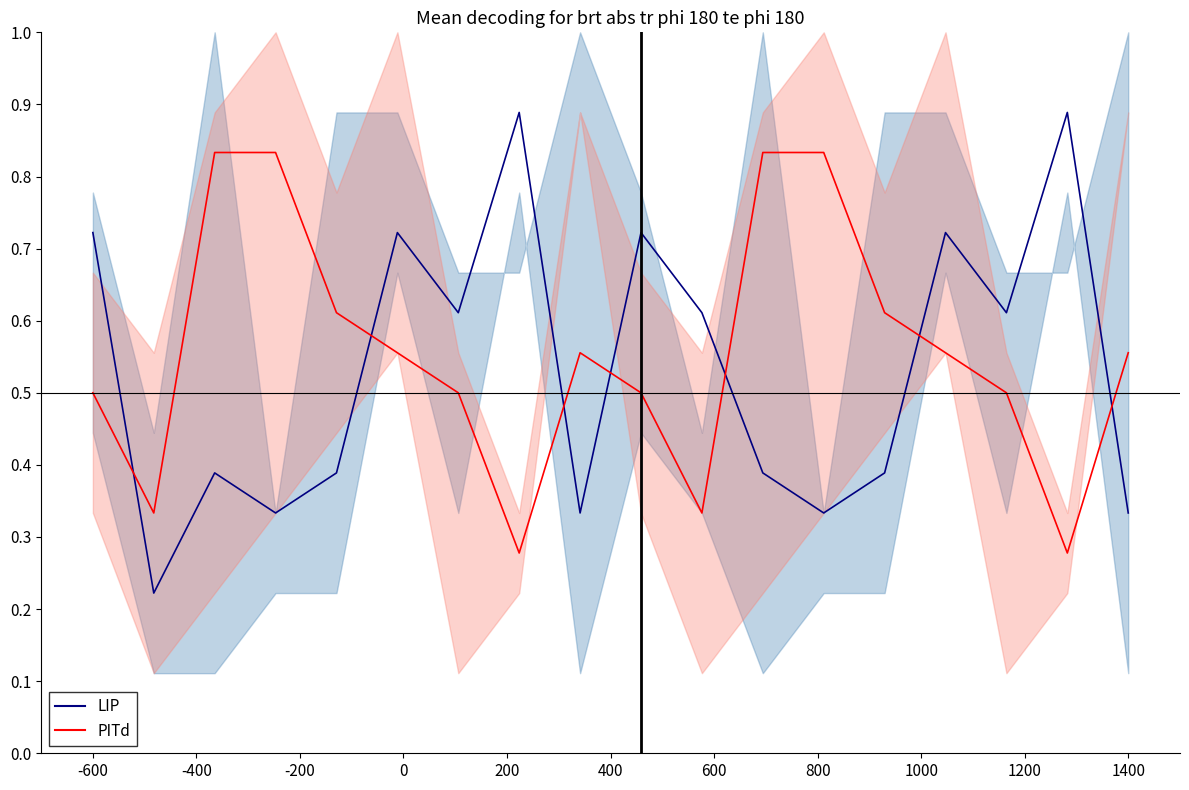

Between -600 and 1200, which series saw the biggest shift?

LIP